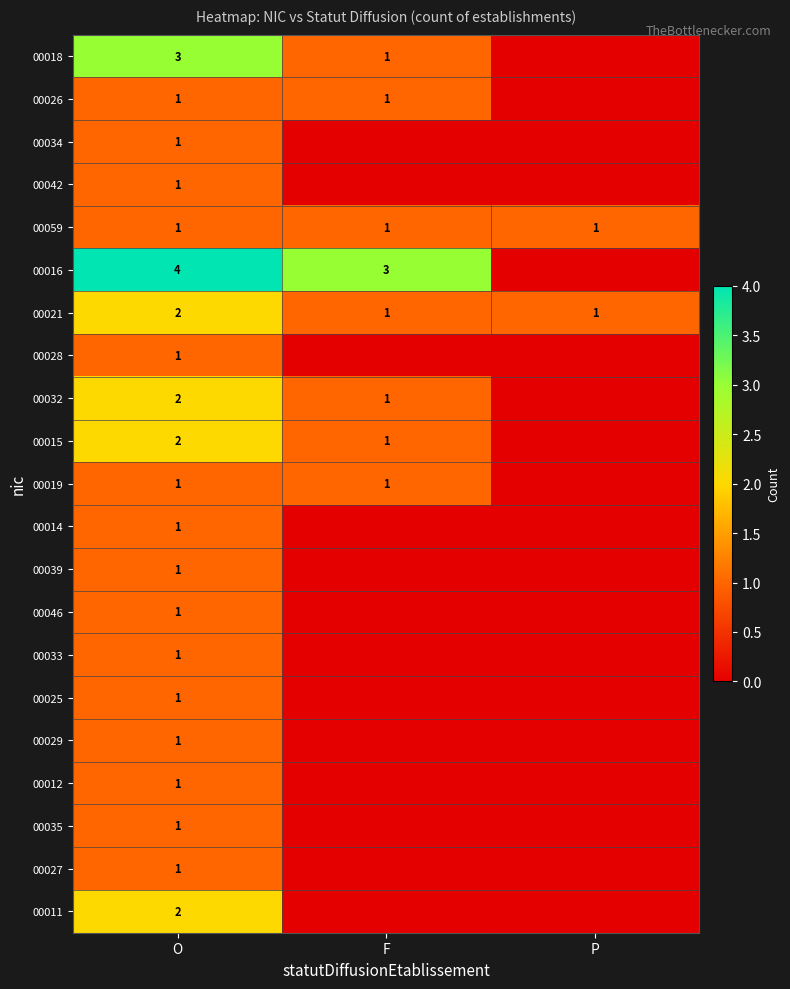

At how many categories does at least one series exceed 1?

2